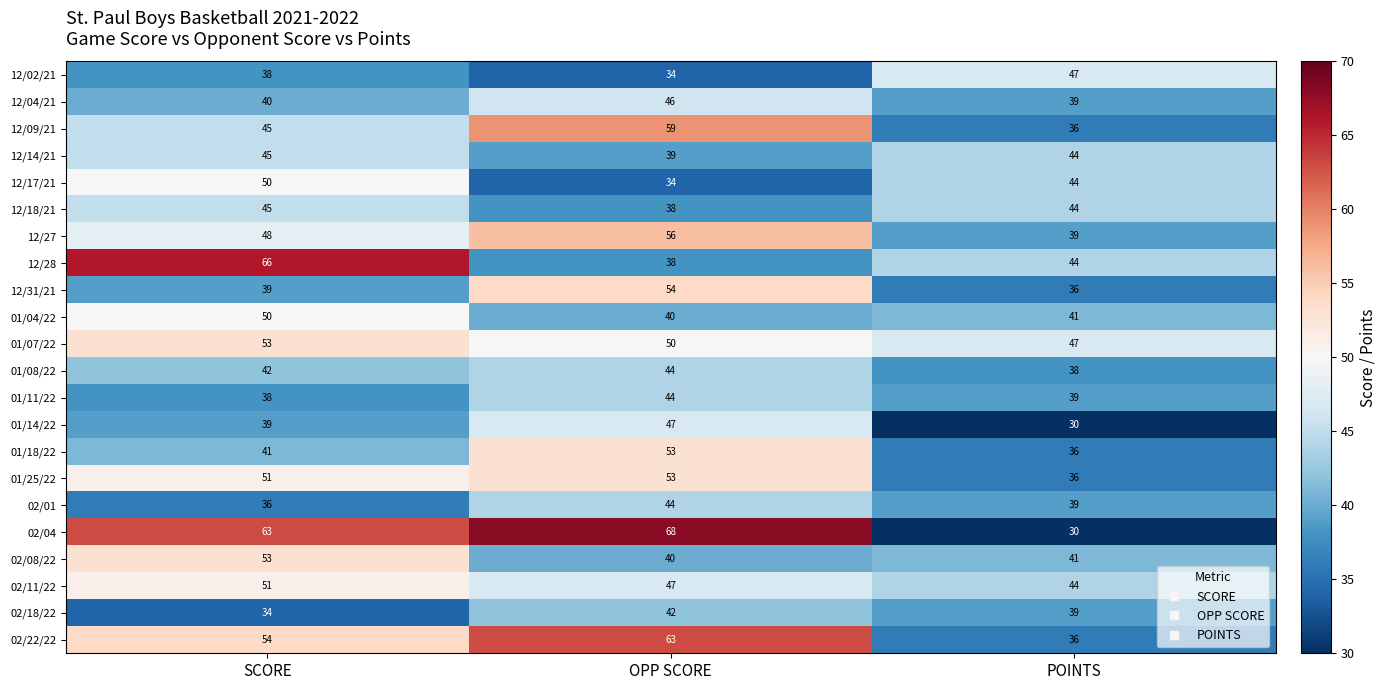

Which label corresponds to the smallest value in the chart?

POINTS